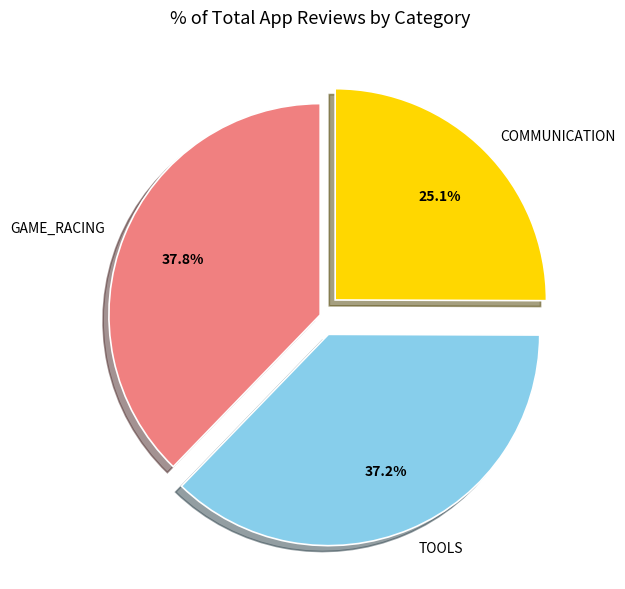

How many slices are in this pie chart?

3